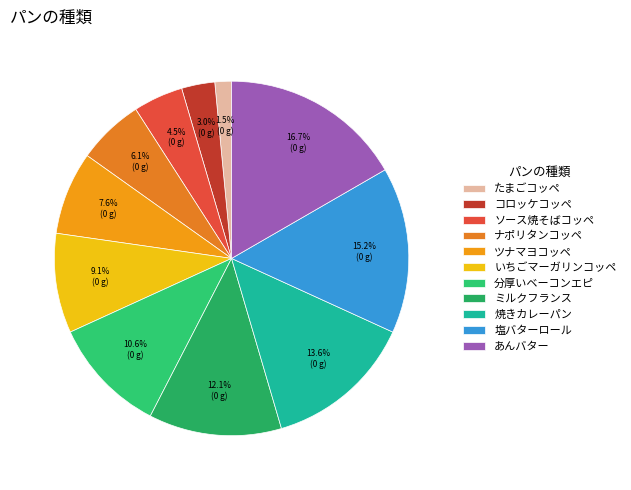

What percentage is the 塩バターロール slice, to the nearest percent?

15%